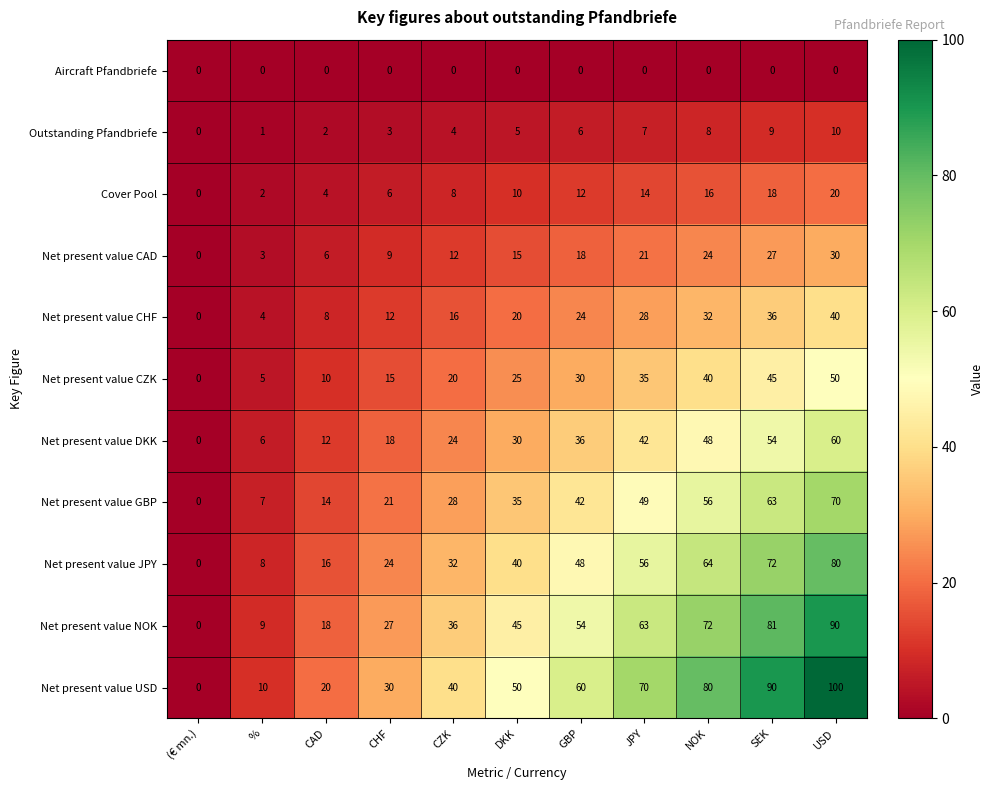

How many distinct data groups are displayed?

11